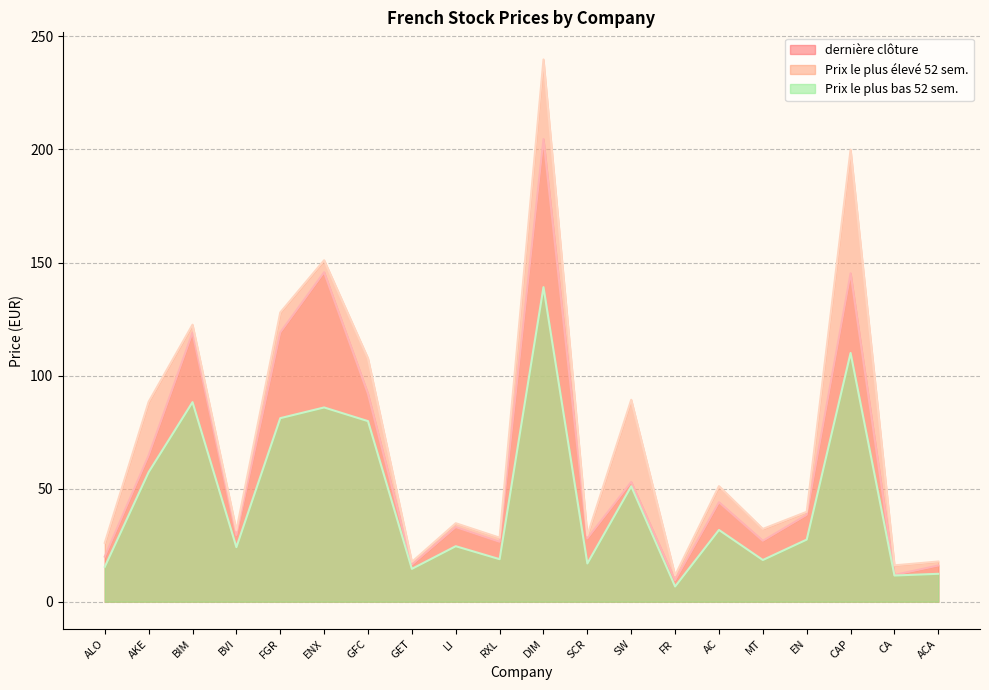

The value of Prix le plus élevé 52 sem. at AKE is 88.4. True or false?

True